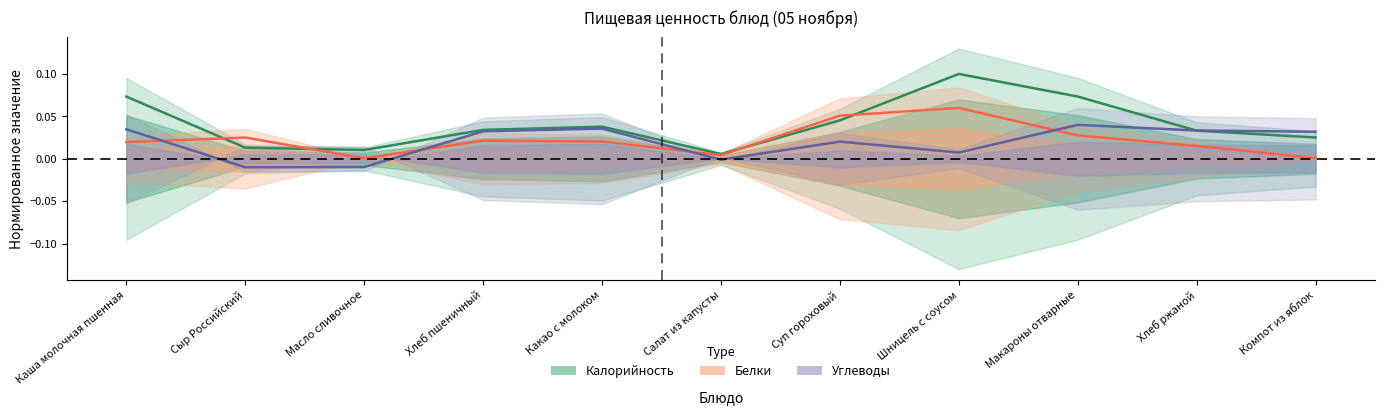

List the labels in order of Белки value, largest first.

Шницель с соусом, Суп гороховый, Макароны отварные, Сыр Российский, Хлеб пшеничный, Какао с молоком, Каша молочная пшенная, Хлеб ржаной, Салат из капусты, Компот из яблок, Масло сливочное